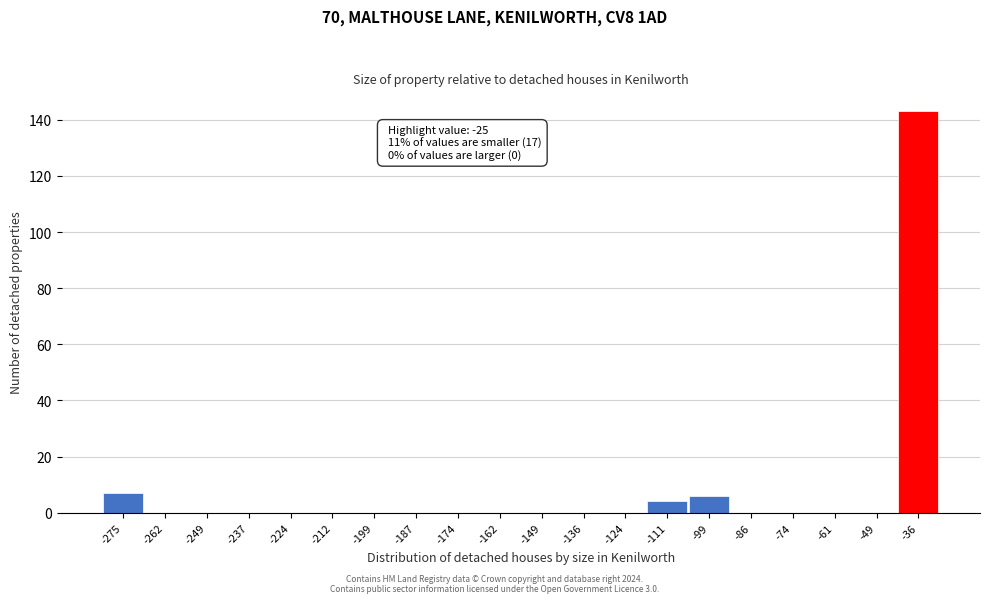

Reading left to right, transcribe all the data shown in this chart.

-275=7	-262=0	-249=0	-237=0	-224=0	-212=0	-199=0	-187=0	-174=0	-162=0	-149=0	-136=0	-124=0	-111=4	-99=6	-86=0	-74=0	-61=0	-49=0	-36=143